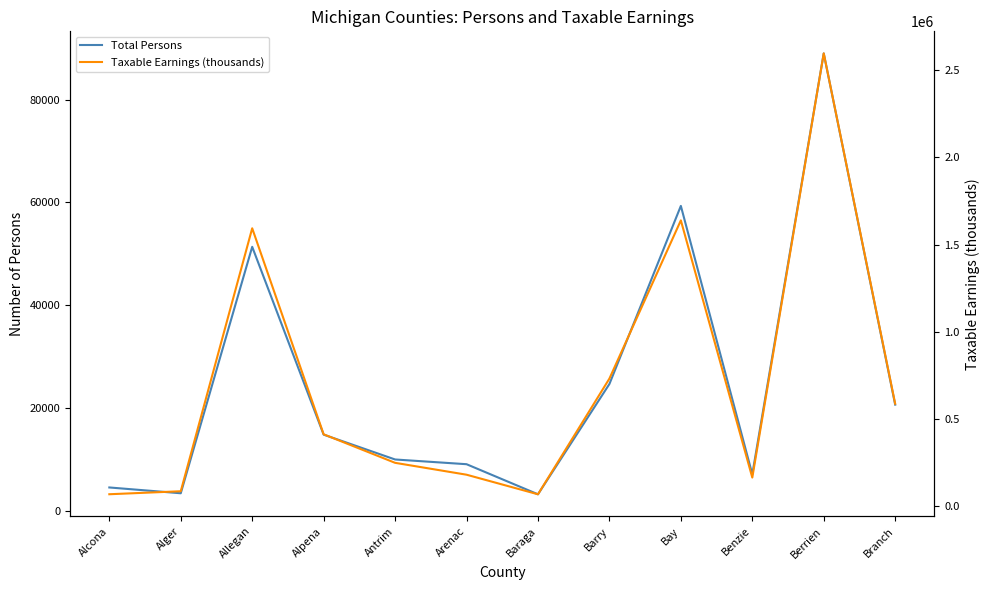

Which series changed the most between Alcona and Alpena?

Taxable Earnings (thousands)